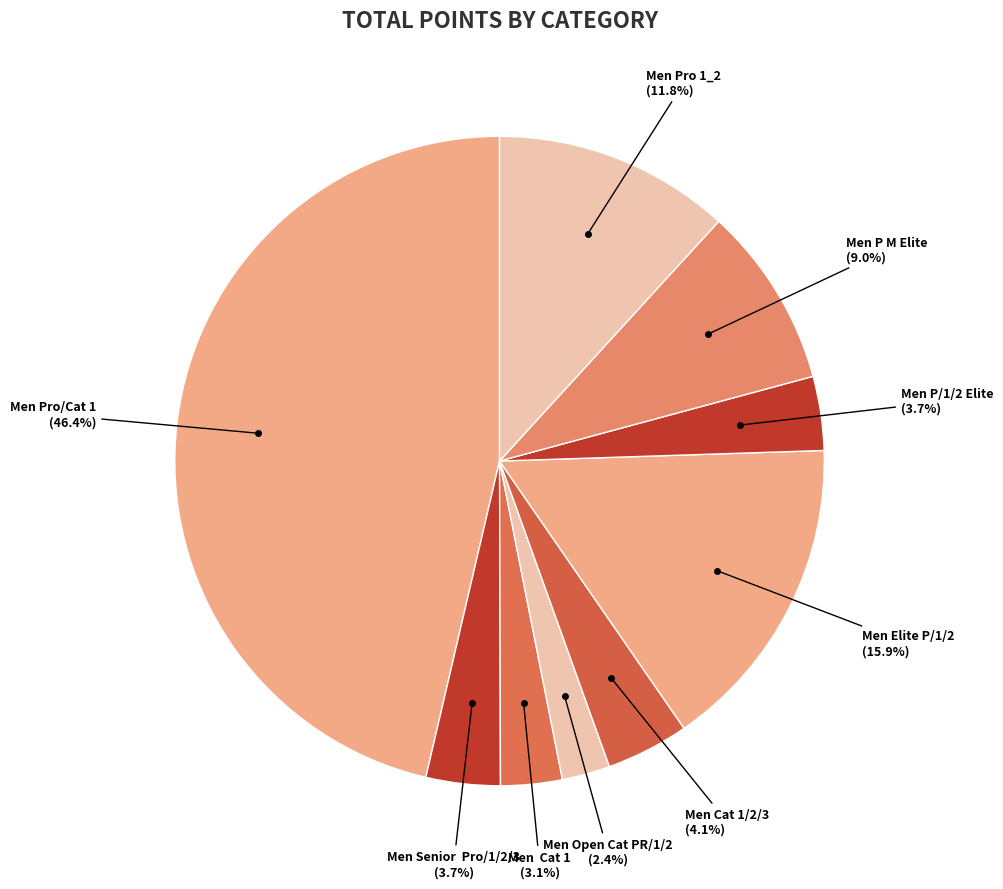

Count the number of slices in the pie.

9